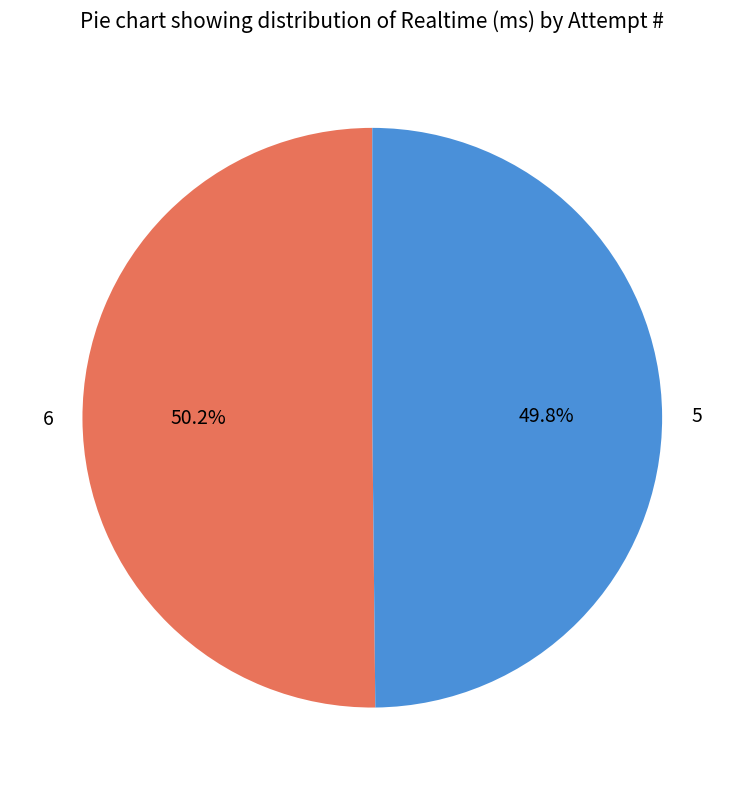

Is the sum of 6 and 5 greater than half?

Yes